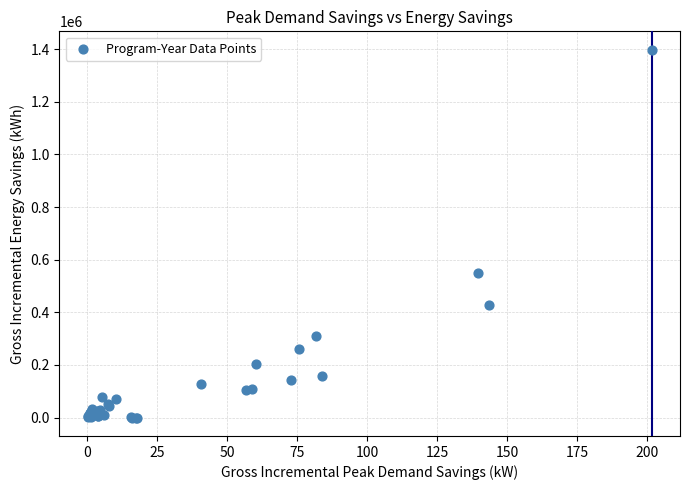

What Y value in the scatter plot is closest to 698798?

548770.3